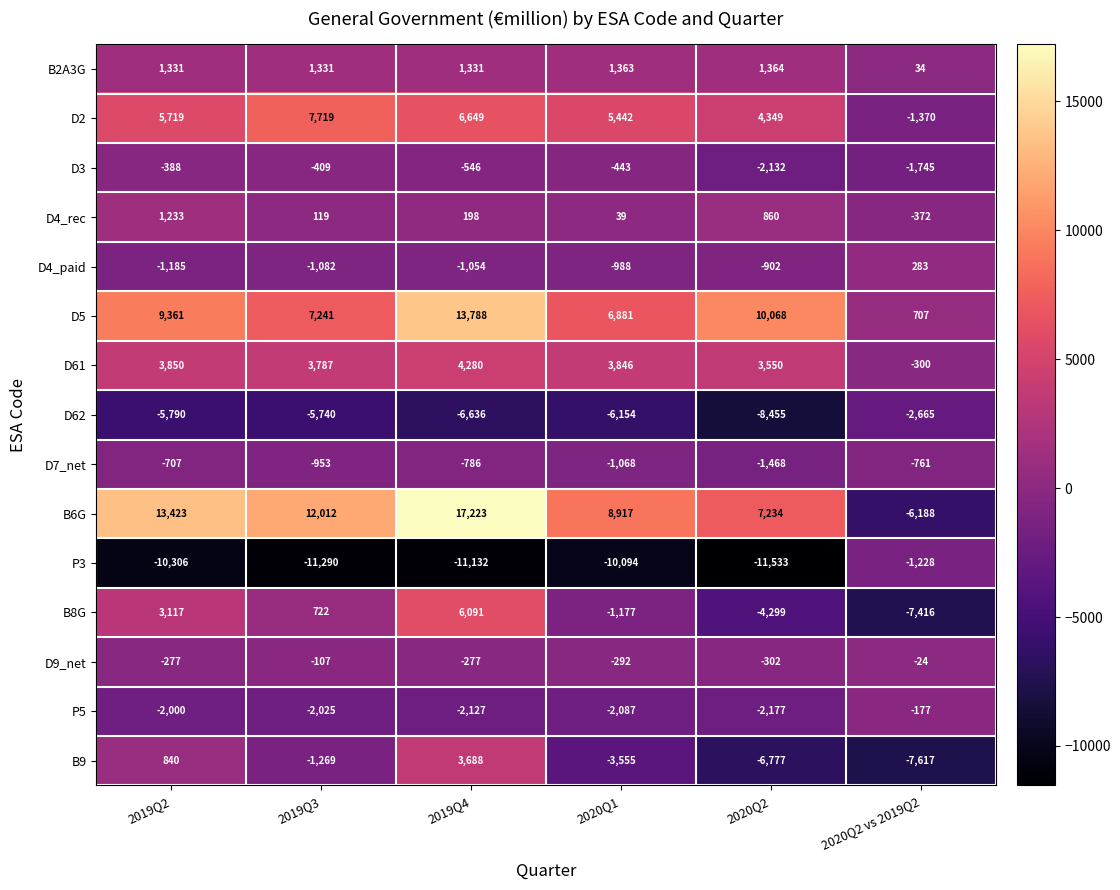

The value of B9 at 2020Q2 vs 2019Q2 is -7617. True or false?

True